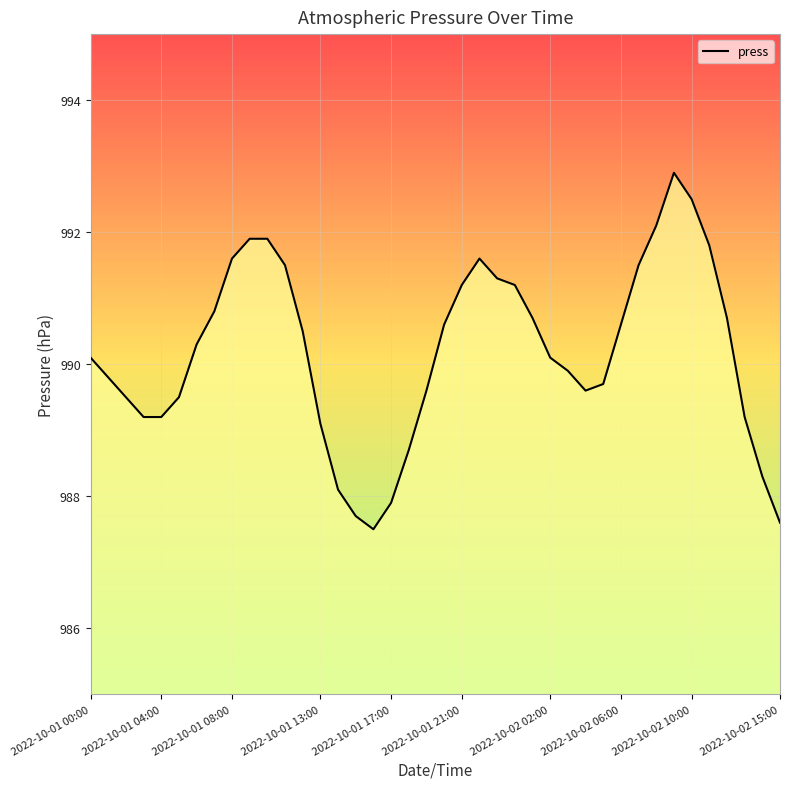

Count the number of values greater than 990.

22